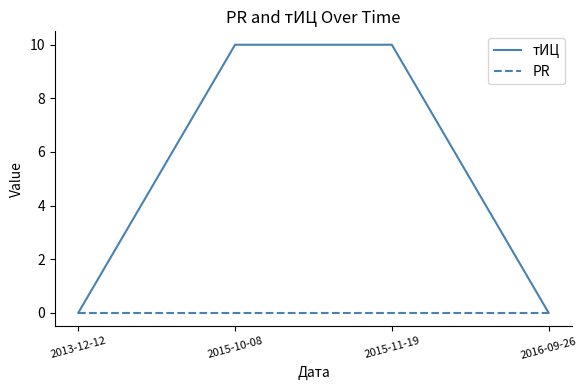

Reading left to right, transcribe all the data shown in this chart.

тИЦ: 2013-12-12=0	2015-10-08=10	2015-11-19=10	2016-09-26=0
PR: 2013-12-12=0	2015-10-08=0	2015-11-19=0	2016-09-26=0